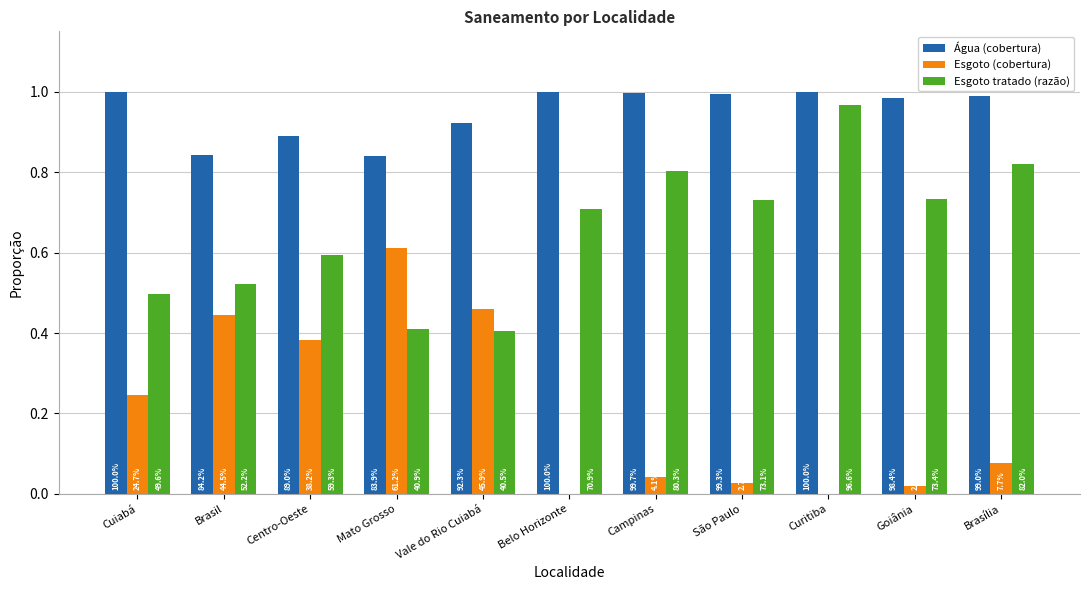

Which series has the widest spread of values?

Esgoto (cobertura)